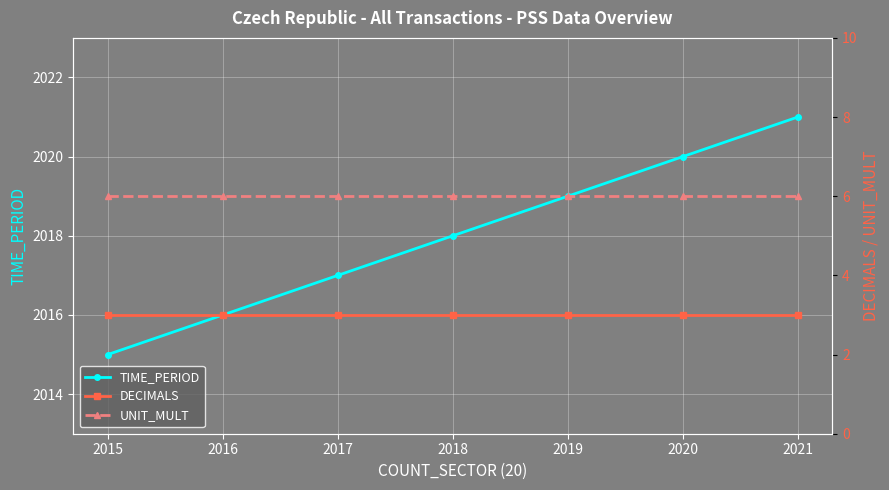

True or false: UNIT_MULT has a value of 6 at 2021.

True